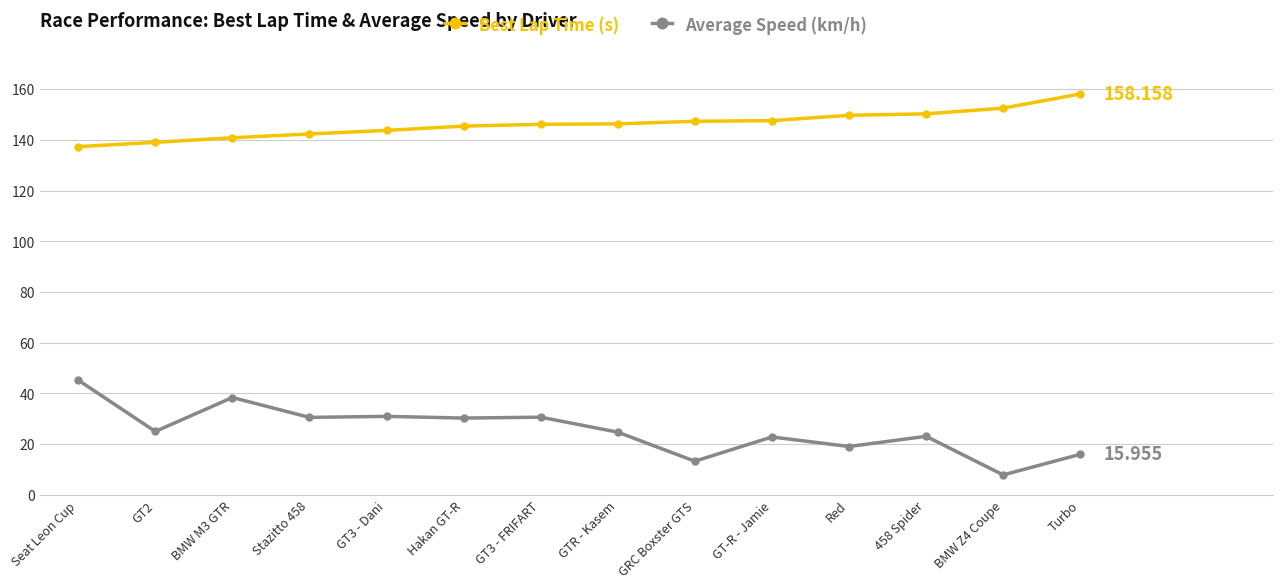

How many lines are shown in the chart?

2